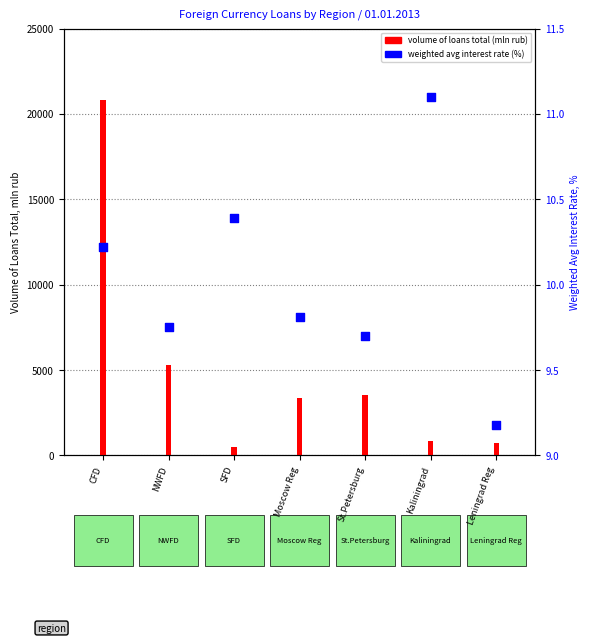

Which series has the largest total across all categories?

volume of loans total (mln rub)